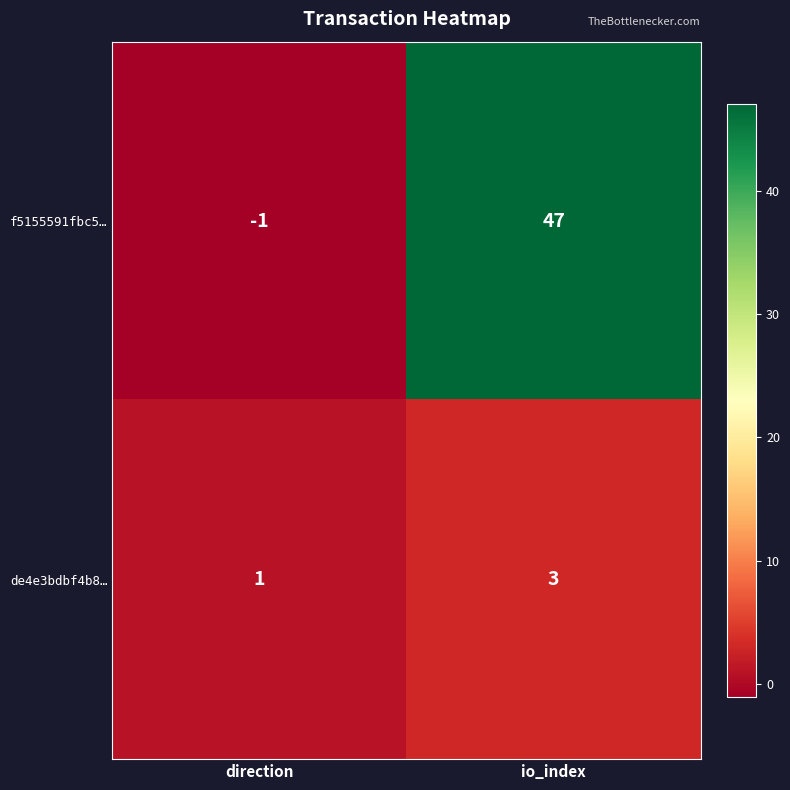

List the series in order of their overall mean, highest first.

f5155591fbc5…, de4e3bdbf4b8…